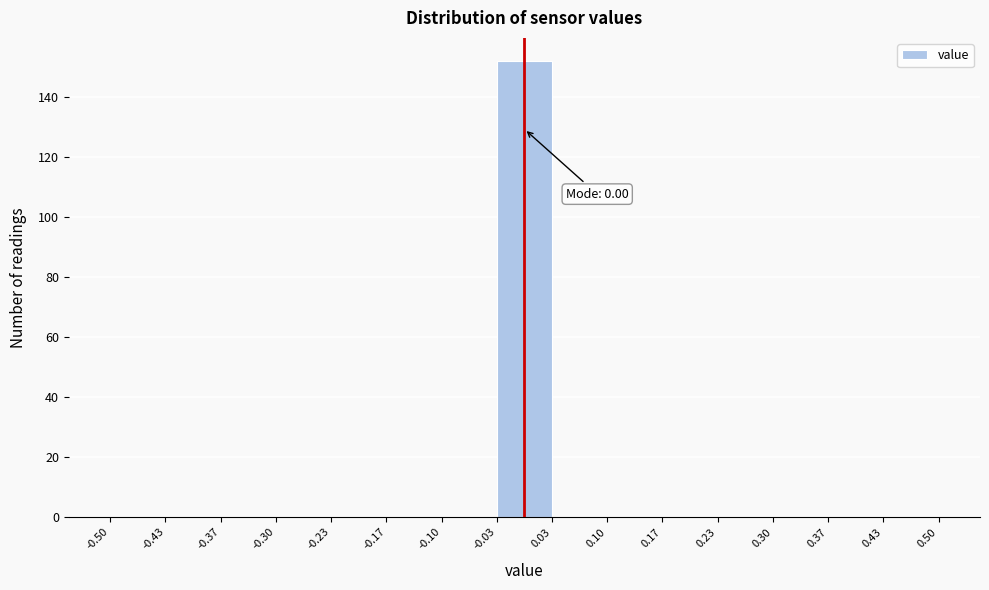

Which range on the x-axis has the tallest bar?

-0.03 to 0.03